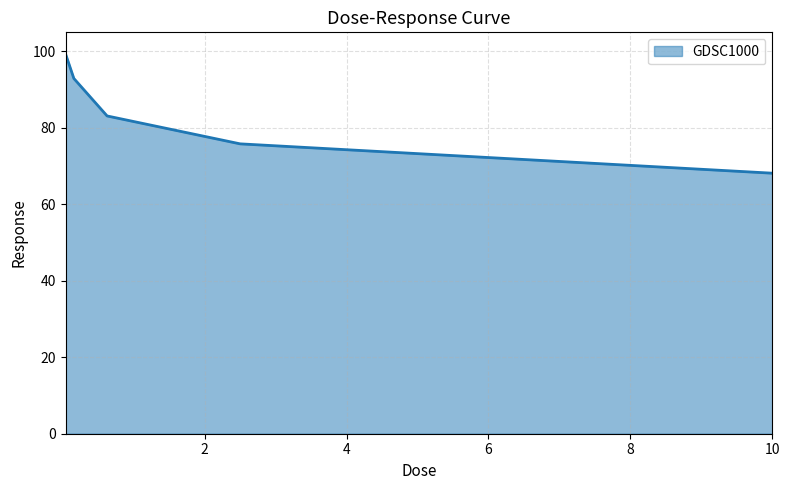

What is the greatest value displayed?

99.4